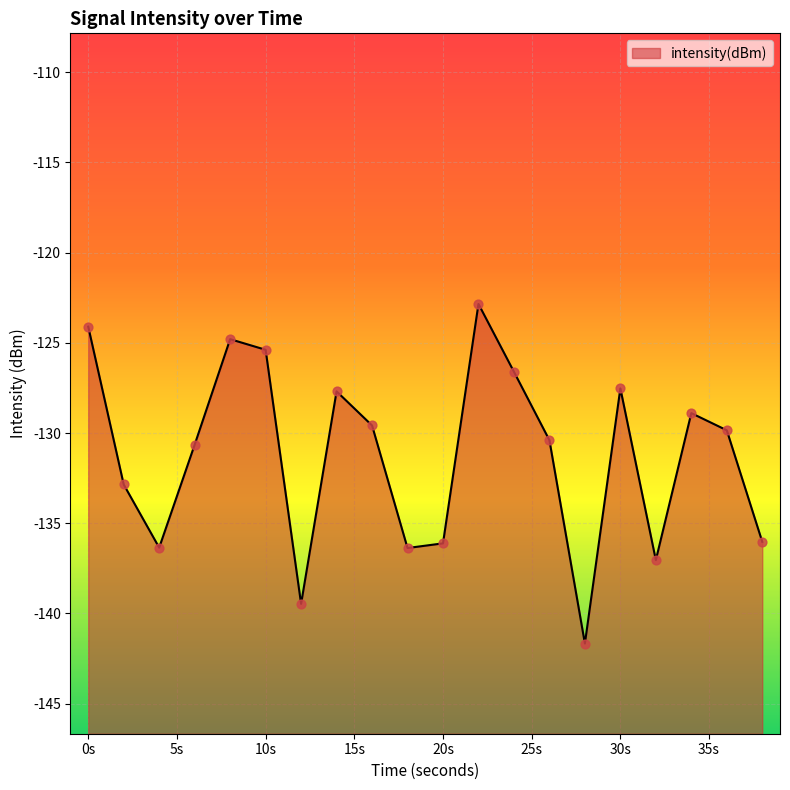

Which has a higher value, 5s or 15s?

15s